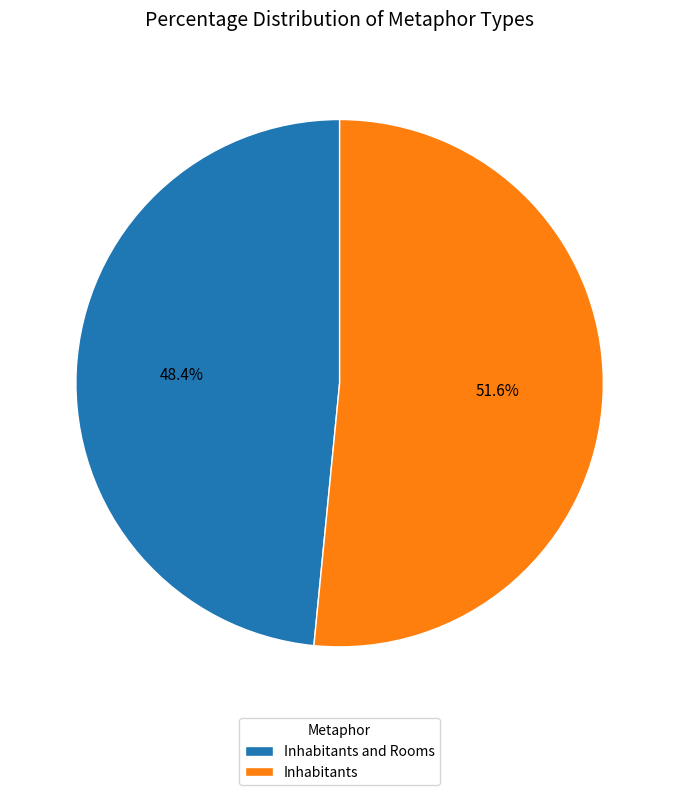

Count the number of slices in the pie.

2